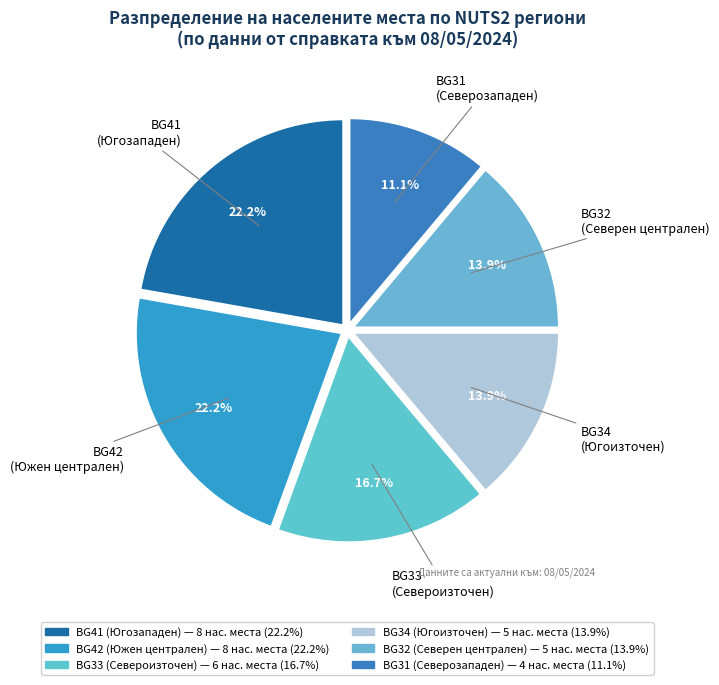

Is there a majority slice in this chart?

No